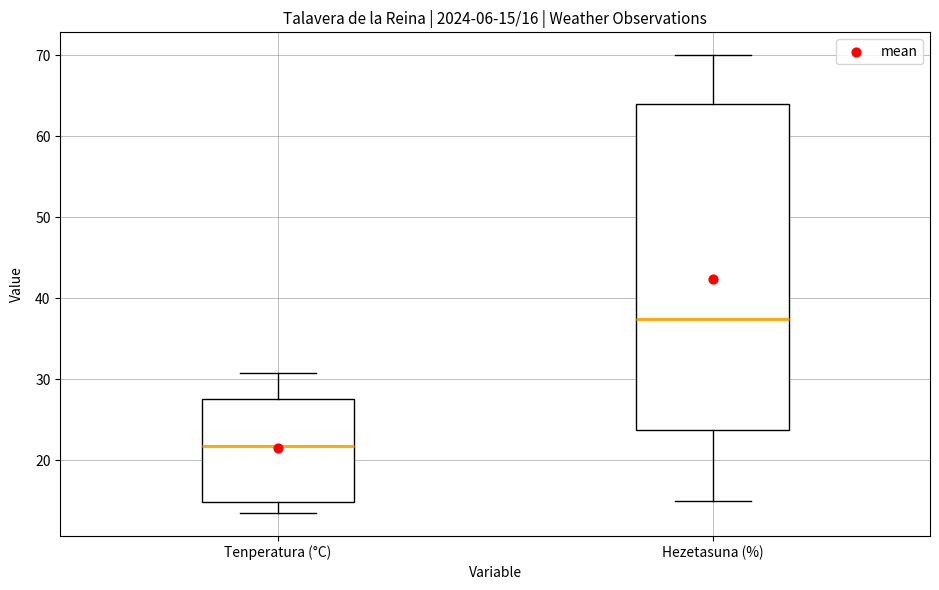

Comparing the boxes themselves (not the whiskers), which one is the tallest?

Hezetasuna (%)